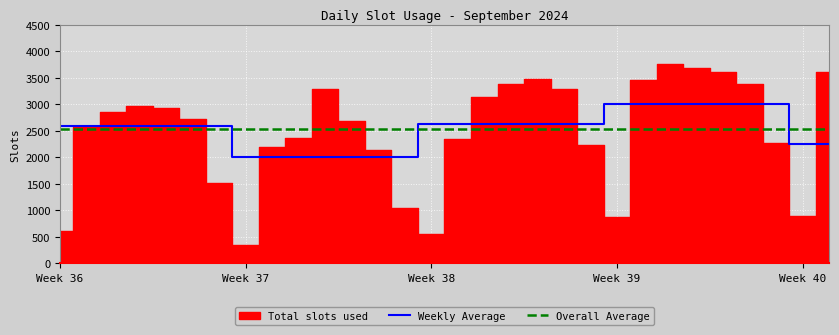

What is the minimum value for Overall Average?

2535.8